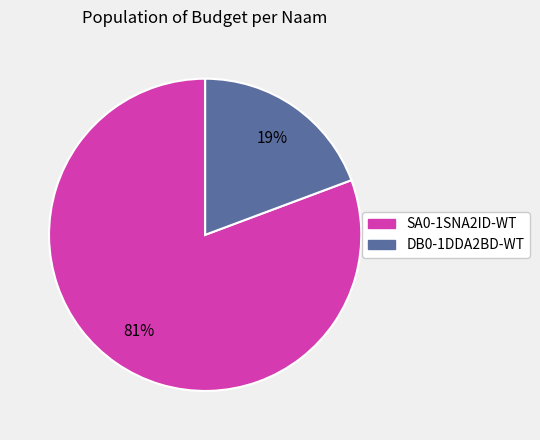

To the nearest percent, what portion does DB0-1DDA2BD-WT represent?

19%